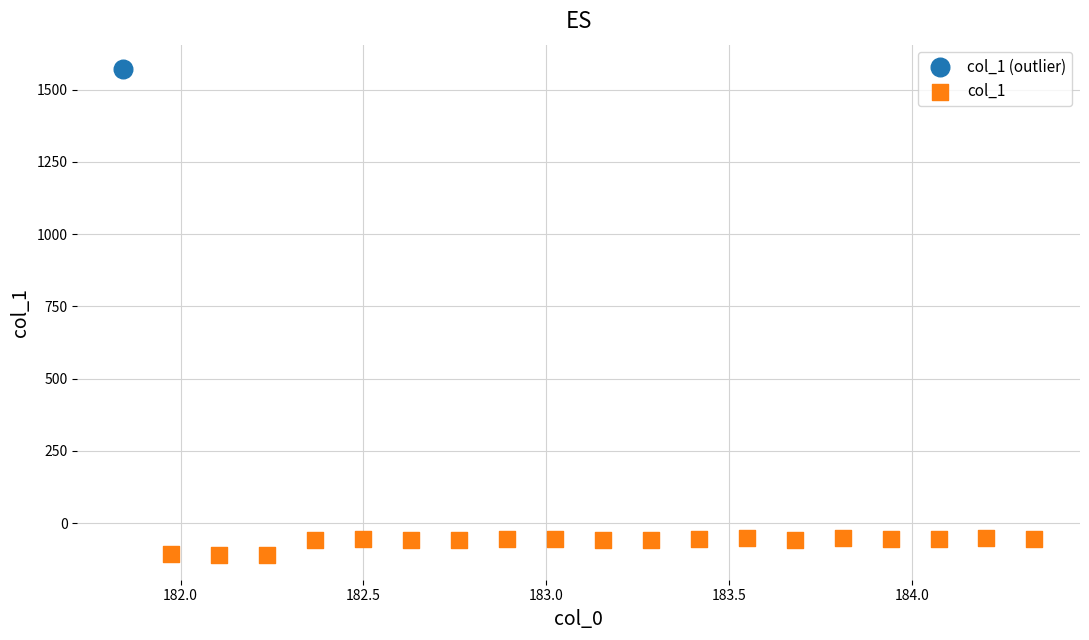

What are all the series names shown in the legend?

col_1 (outlier), col_1